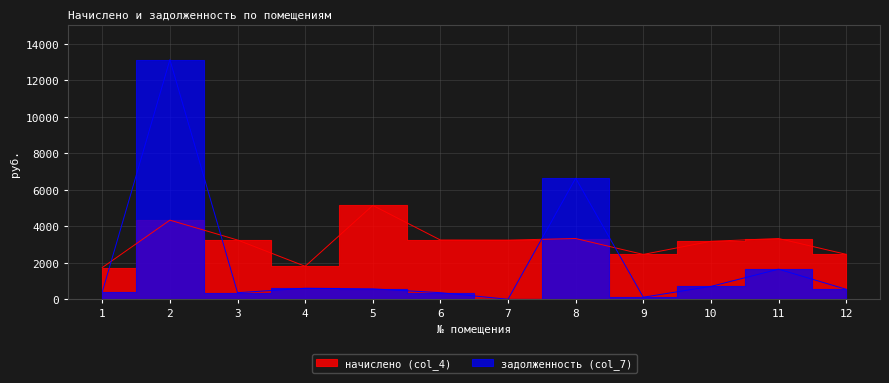

Rank the categories by задолженность (col_7) value from highest to lowest.

2, 8, 11, 10, 4, 5, 12, 1, 6, 3, 9, 7